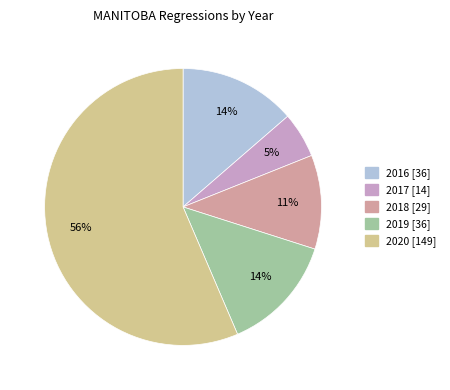

Count the number of slices in the pie.

5